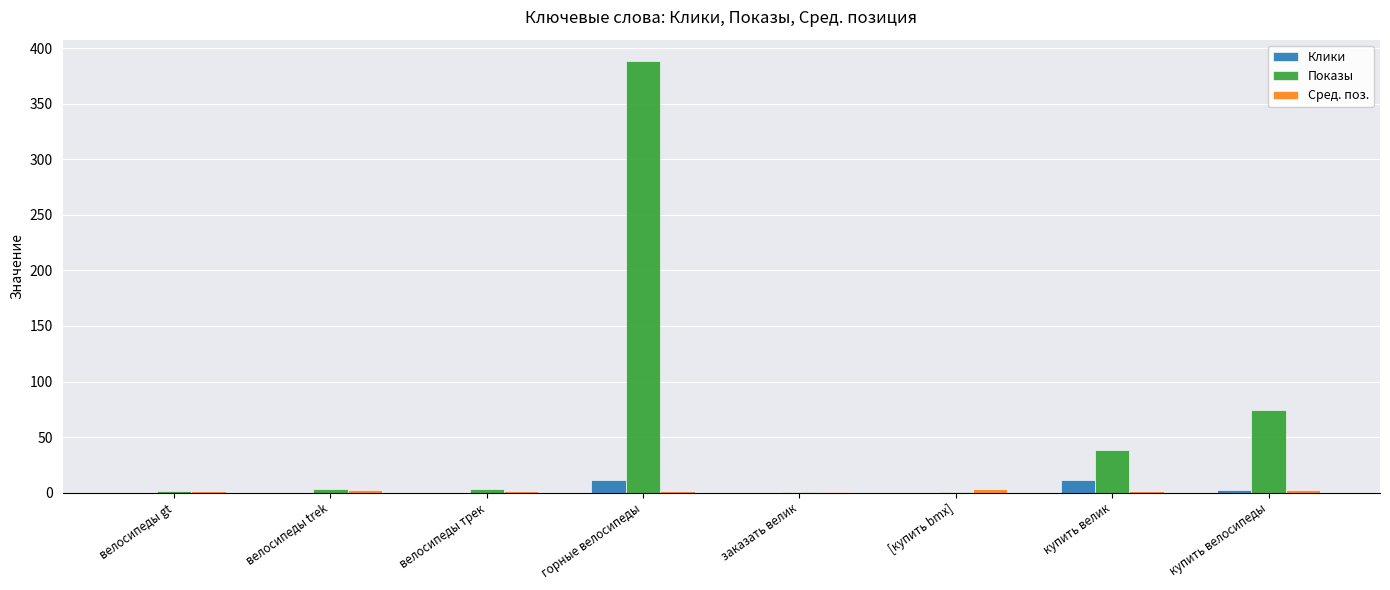

Between велосипеды gt and горные велосипеды, which series saw the biggest shift?

Показы